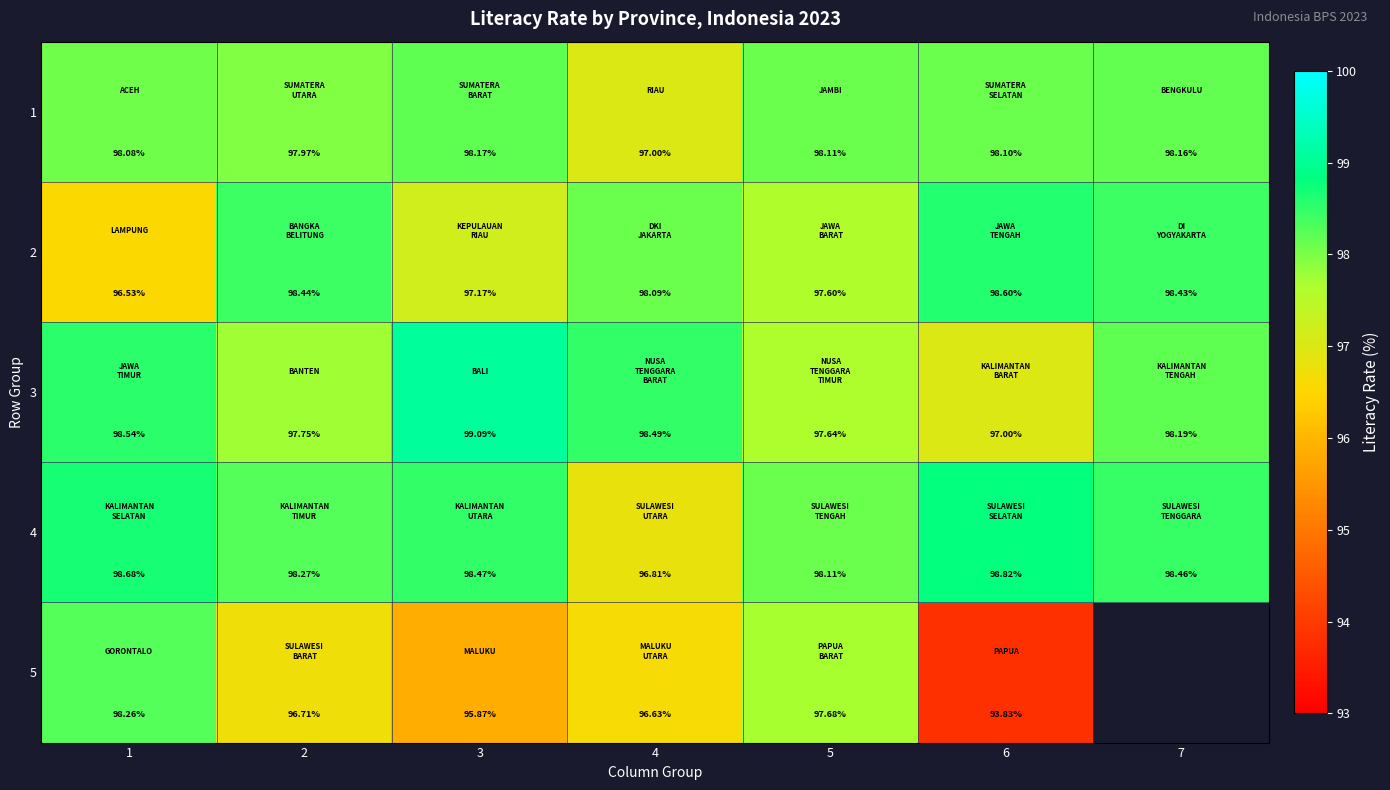

What is the difference between the maximum and minimum values in the 4 series?

2.0